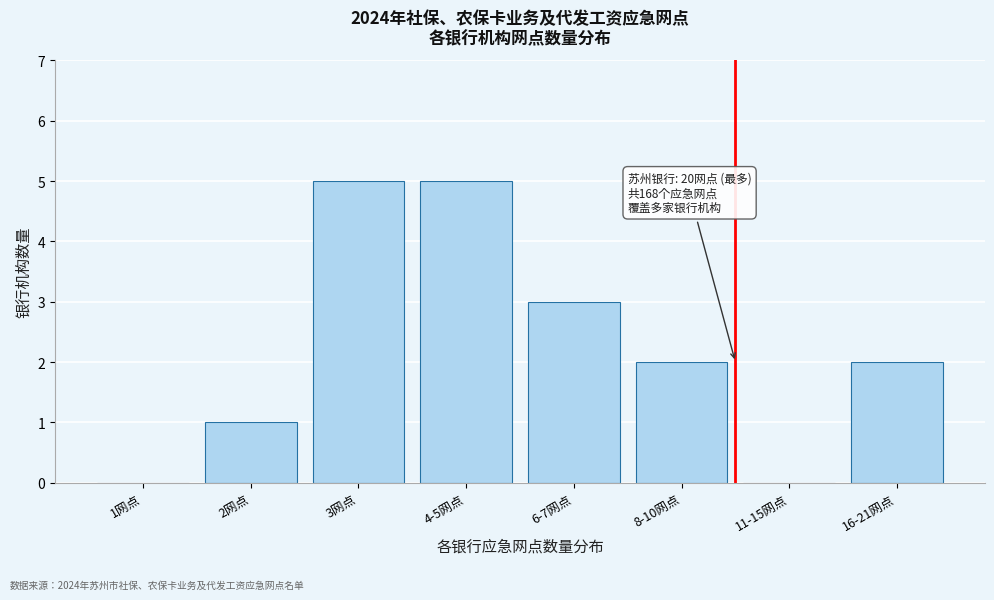

Reading left to right, what are all the values shown in this chart?

1网点=0	2网点=1	3网点=5	4-5网点=5	6-7网点=3	8-10网点=2	11-15网点=0	16-21网点=2